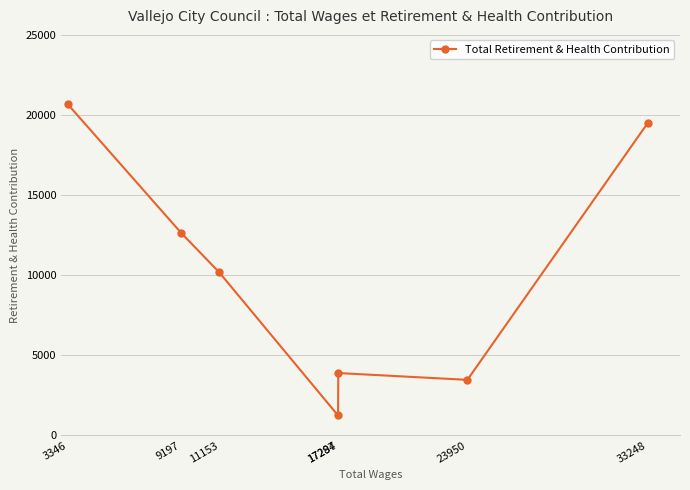

Reading left to right, extract all data points from this chart.

3346=20681	9197=12641	11153=10190	17284=1248	17297=3897	23950=3472	33248=19502